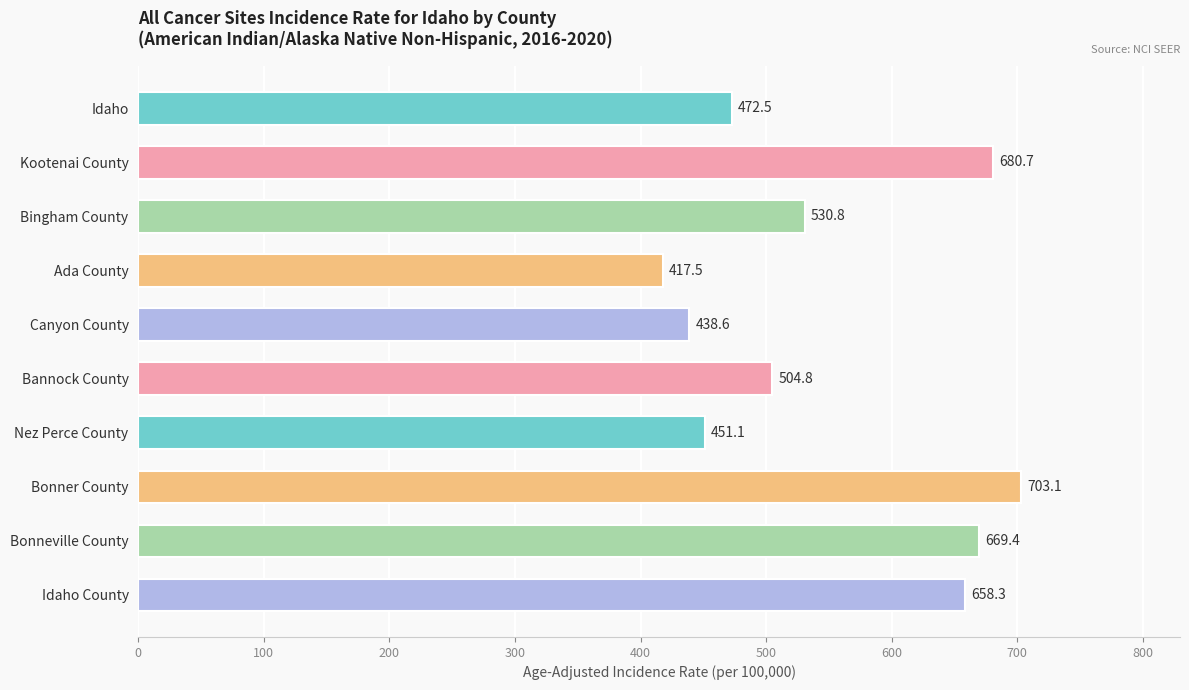

How many data points are above 530?

5